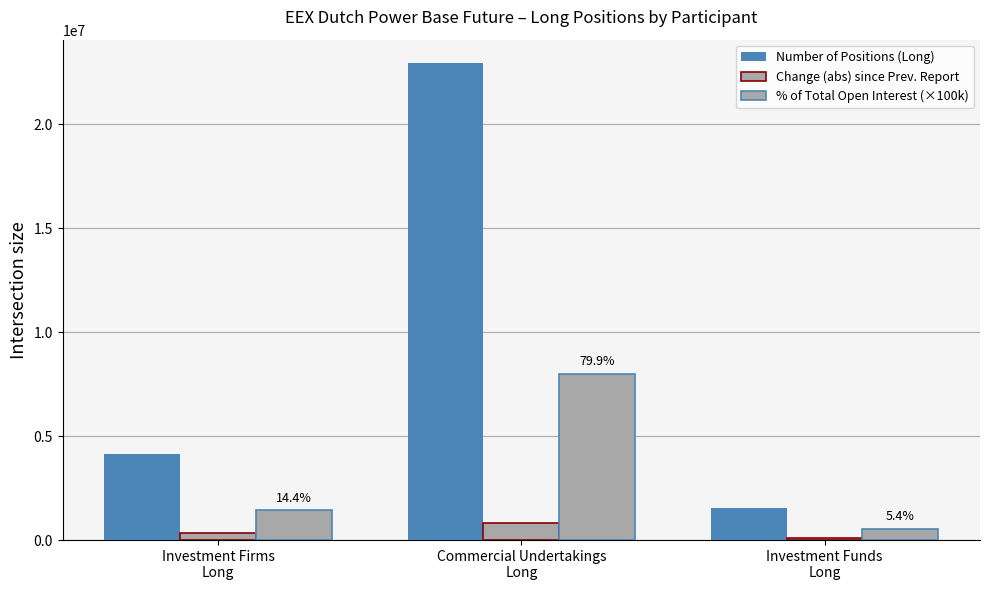

What is the label of the 3rd bar from the left?

Investment Funds
Long